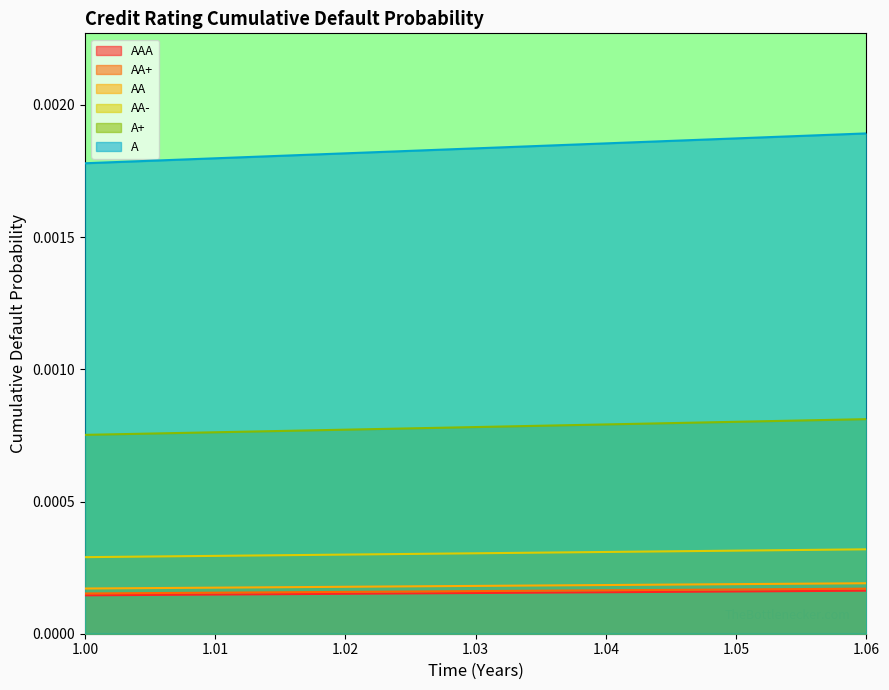

True or false: A has more than 2 points higher than both neighbors.

False